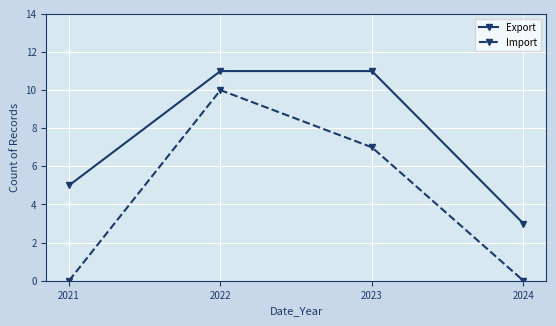

What is the difference between the second highest and second lowest values in the Export series?

6